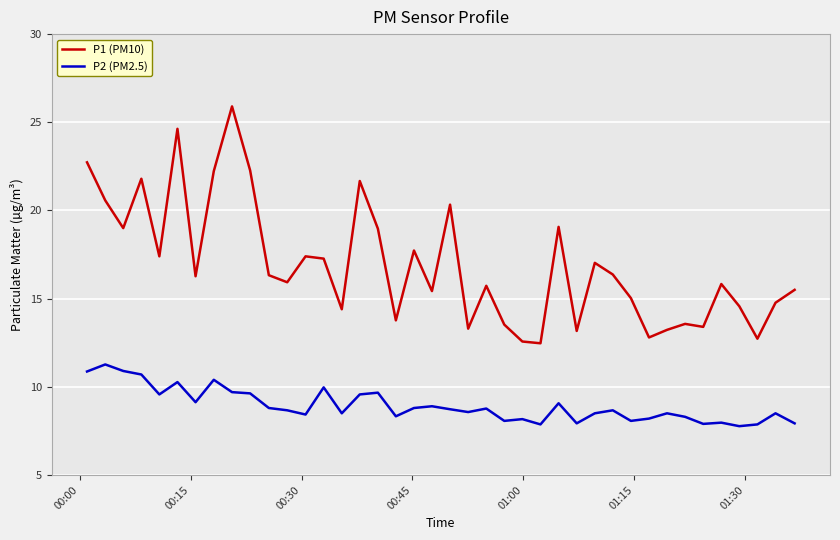

What is the maximum value for P1 (PM10)?

25.9